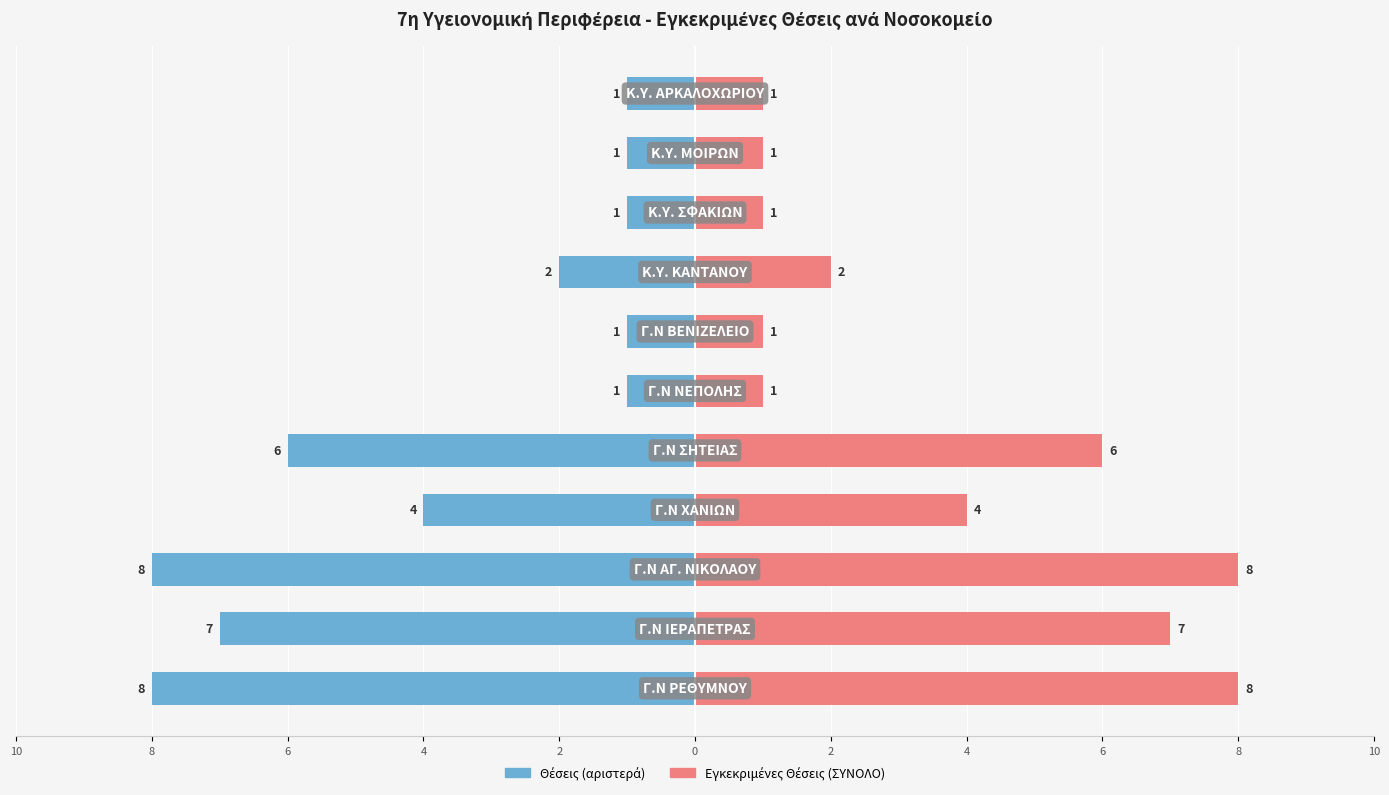

What is the value of the Εγκεκριμένες Θέσεις (ΣΥΝΟΛΟ) bar at the 3rd from the left?

8